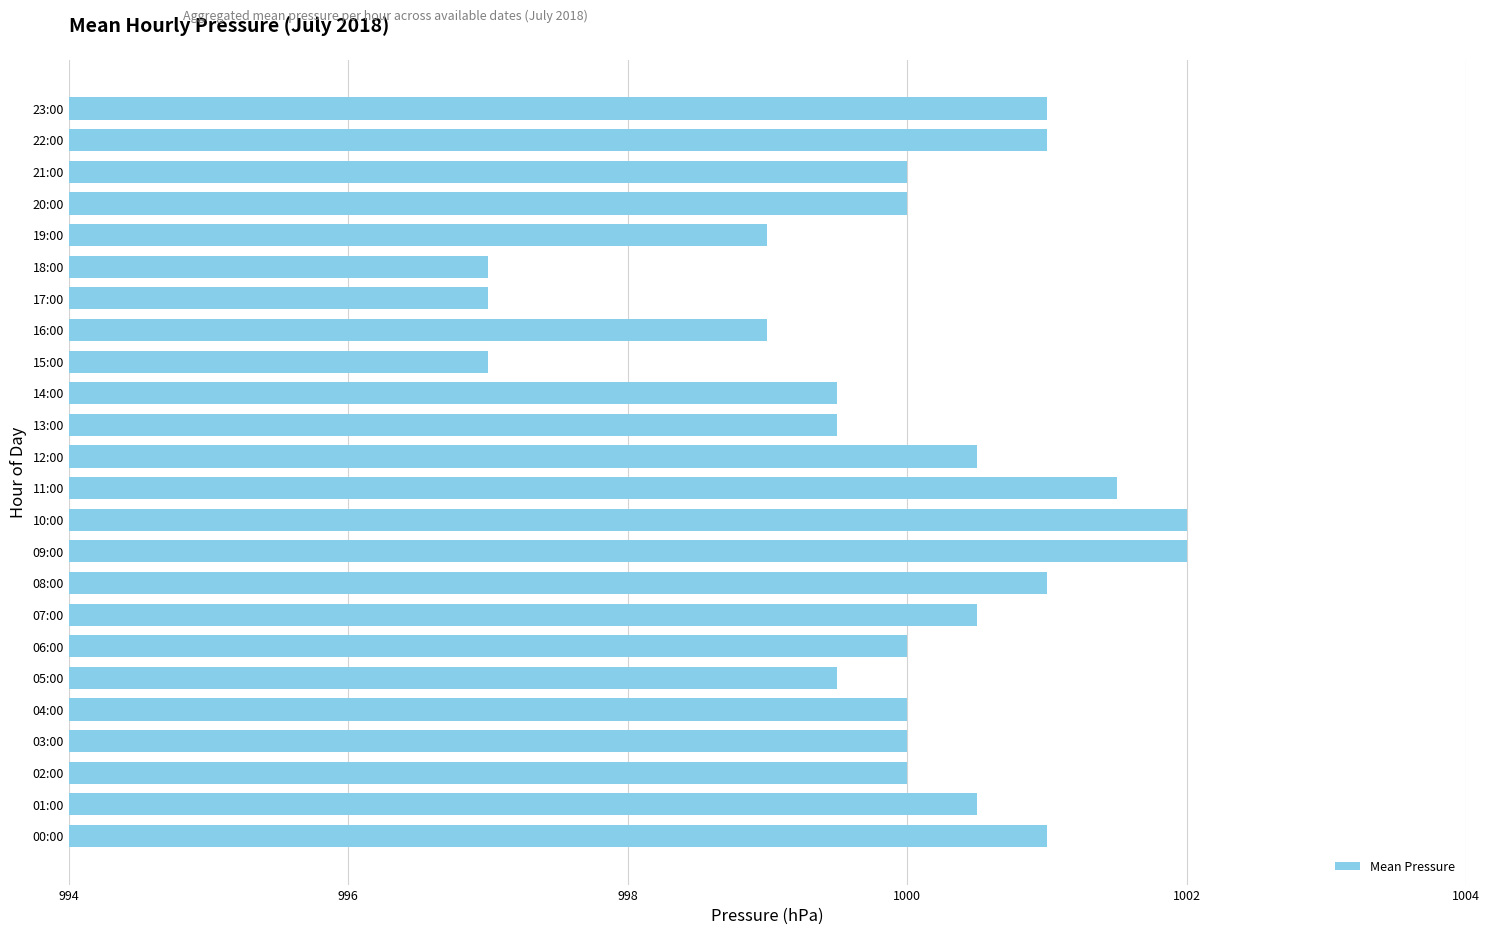

What is the change in value from 02:00 to 23:00?

+1.0